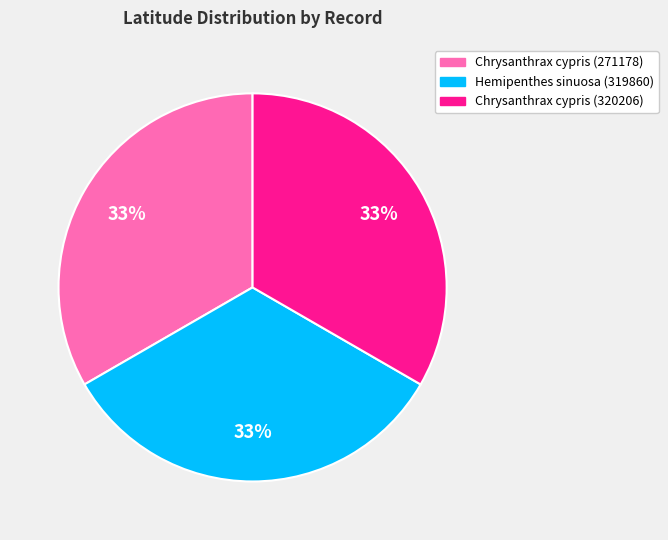

How many slices are in this pie chart?

3